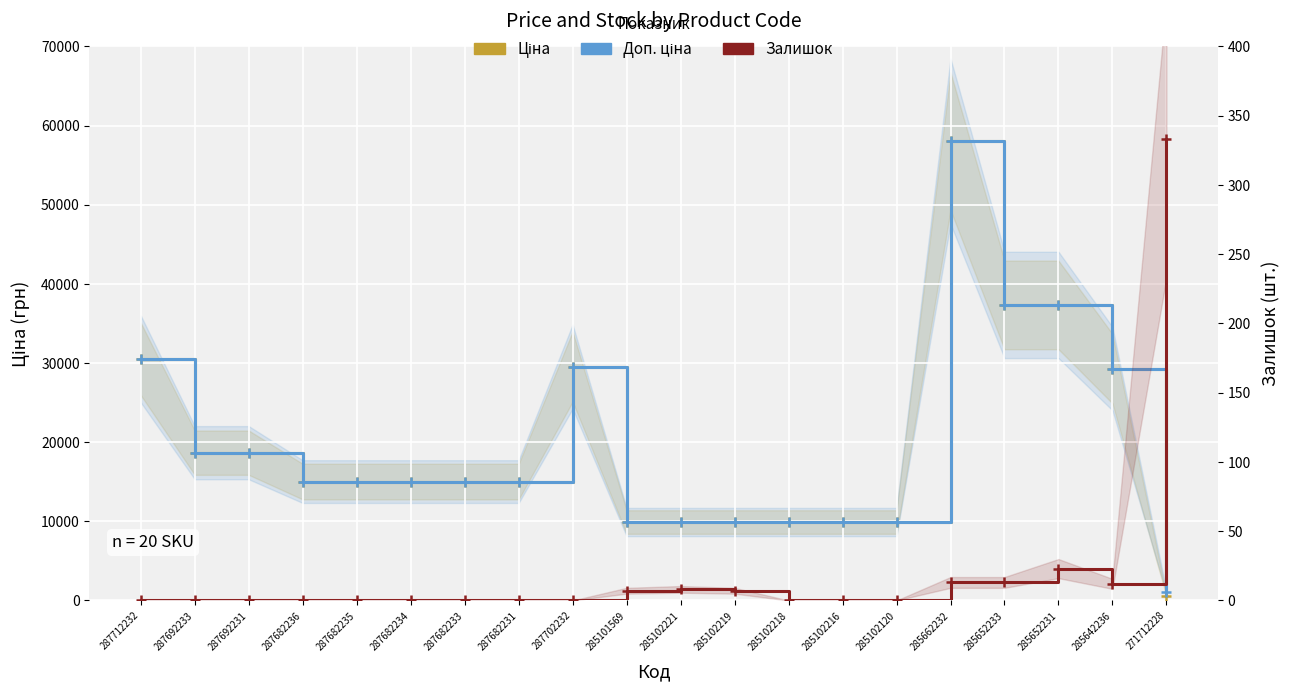

What is the difference between the highest and lowest values at 285102120?

9908.5